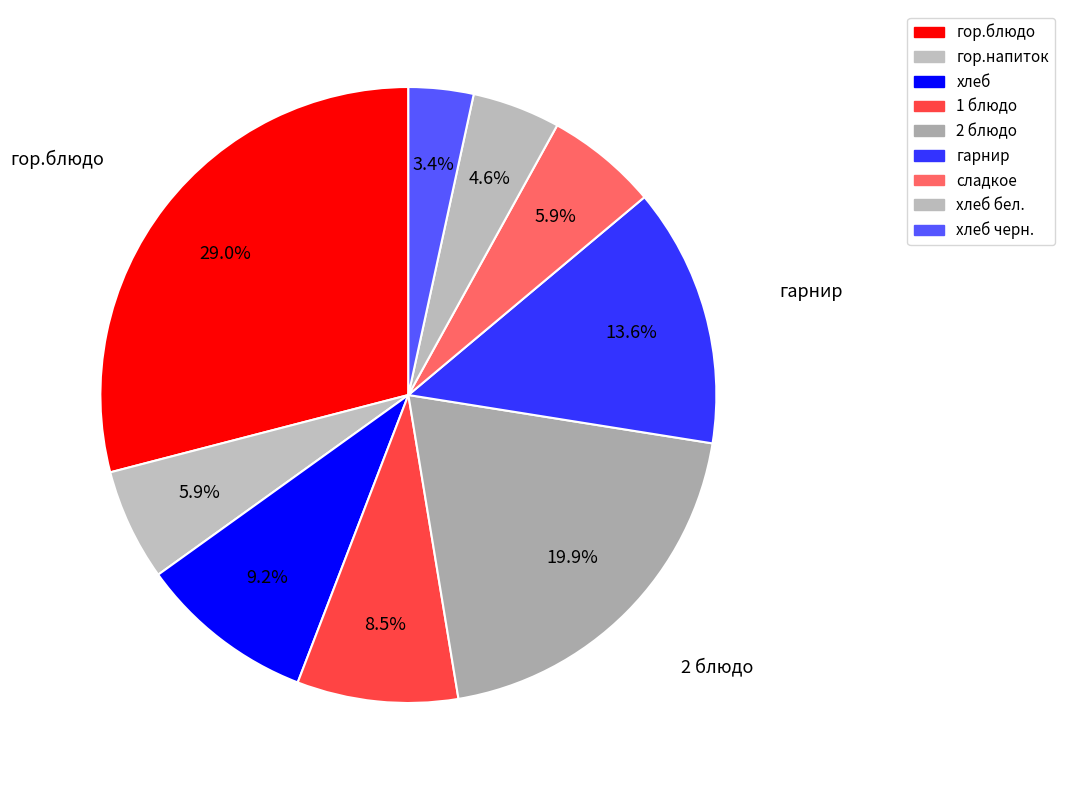

To the nearest percent, what percentage of the pie is сладкое?

6%